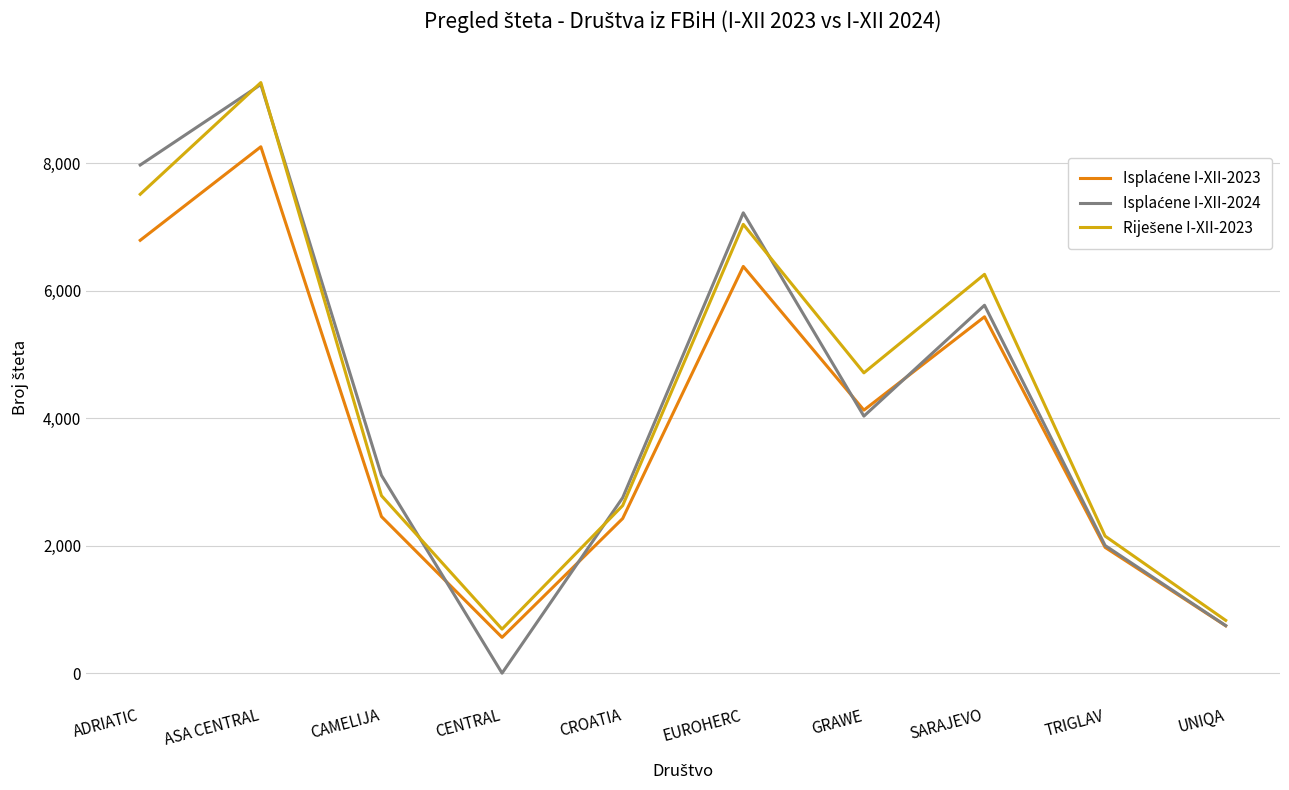

Is this an area chart (filled region under the line)?

No